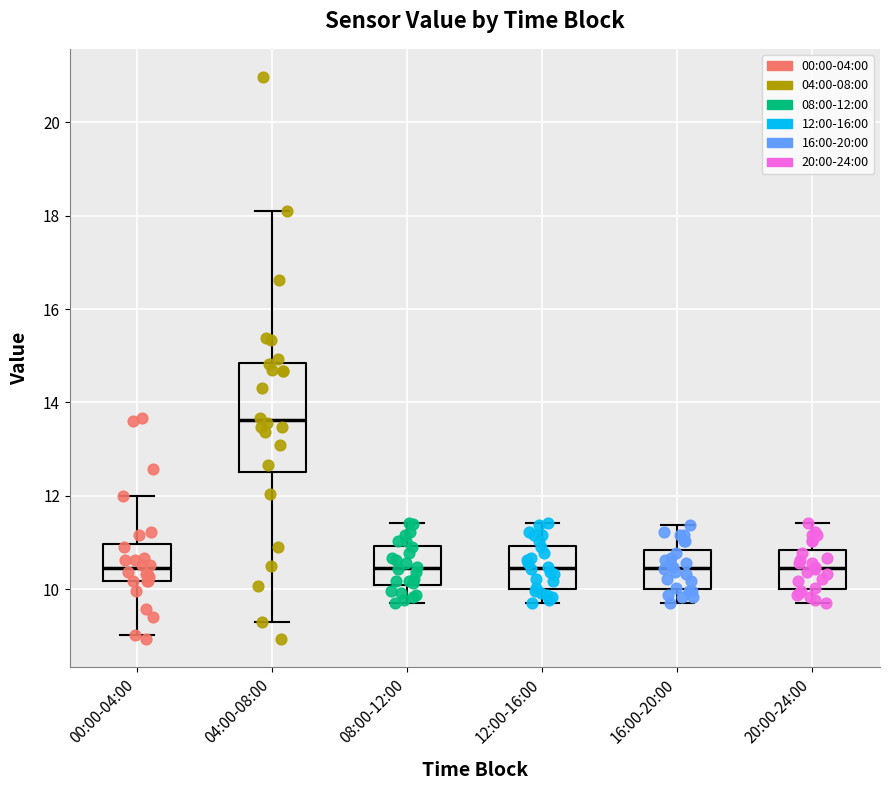

Where is the lower edge of the box for 04:00-08:00 on the y-axis? The values are not printed on the chart, so give them approximately, as read against the axis.

12.6